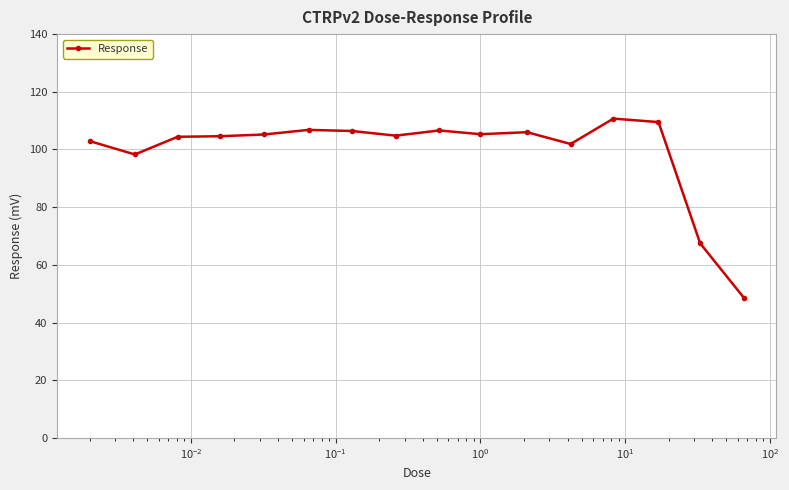

True or false: there are more than 0 points higher than both neighbors.

True